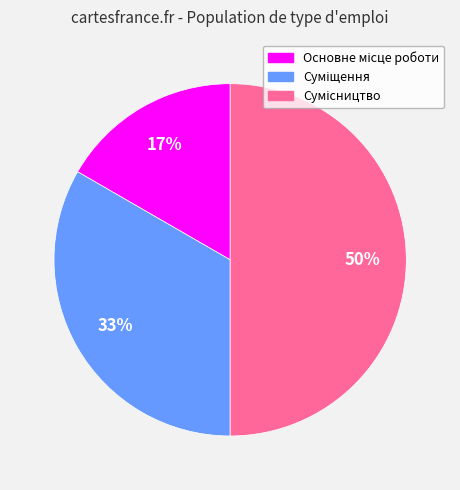

To the nearest percent, what is the average slice percentage?

33%